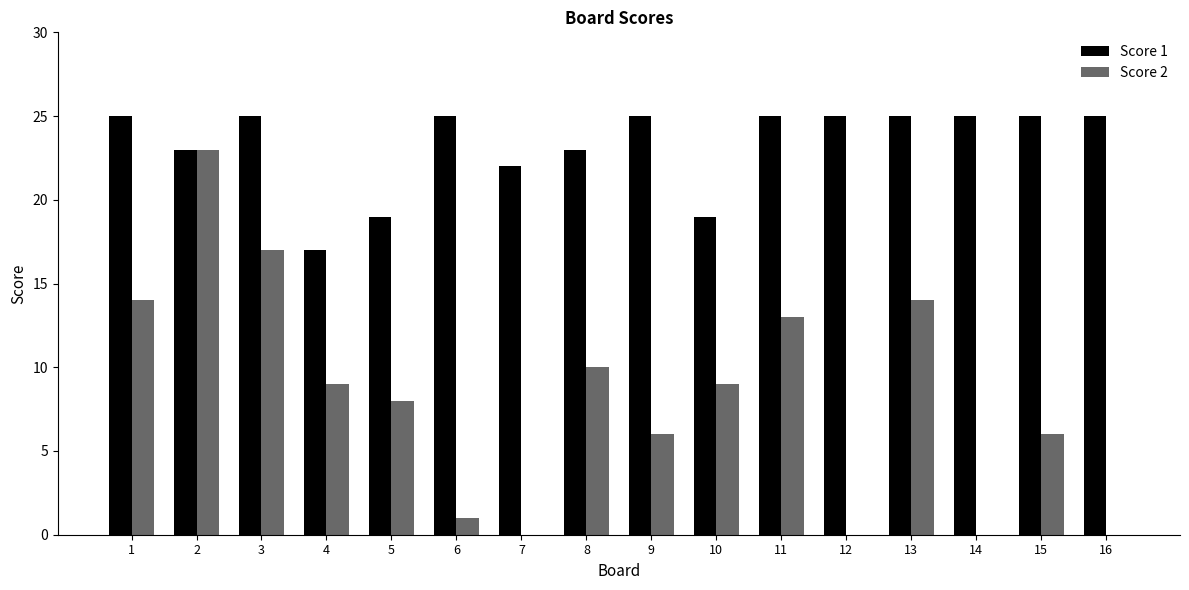

Is it true that Score 2 equals 4 at 1?

False